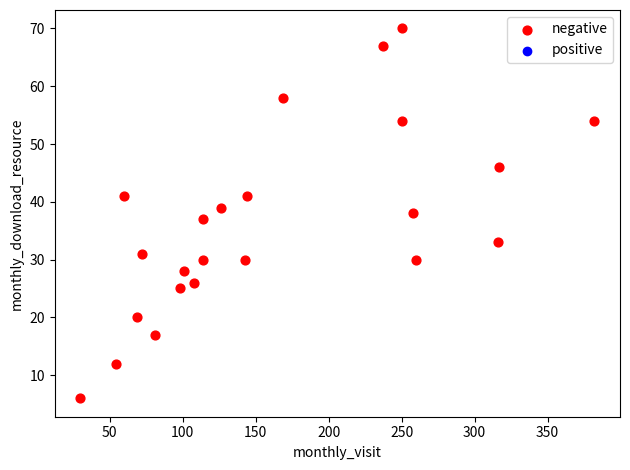

What is the range of Y values (max minus min)?

64